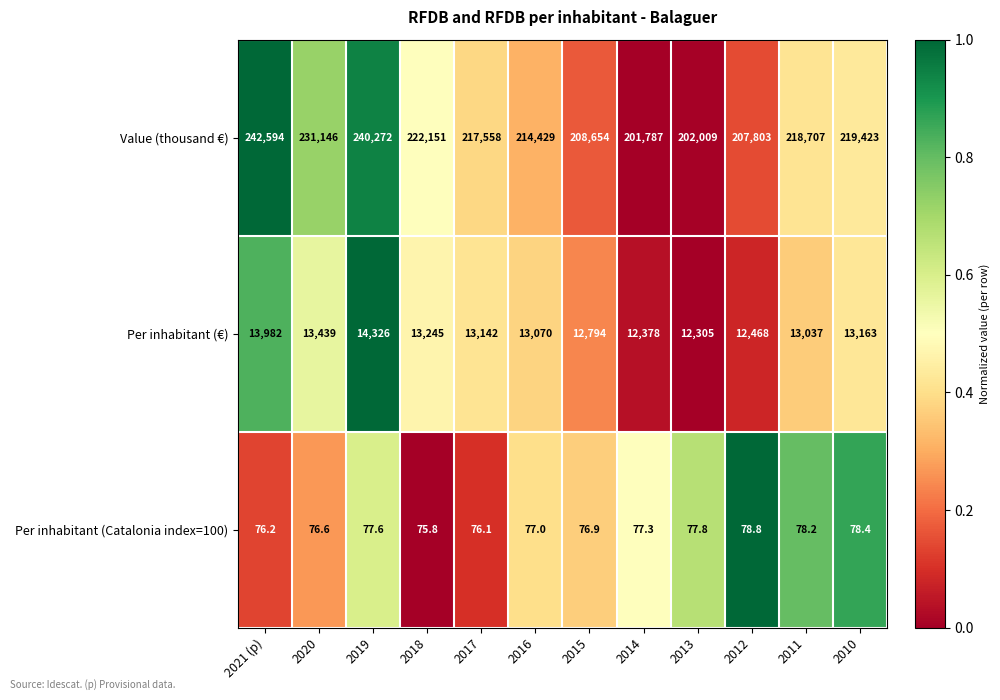

Rank the series at 2016 from highest to lowest value.

Value (thousand €), Per inhabitant (€), Per inhabitant (Catalonia index=100)